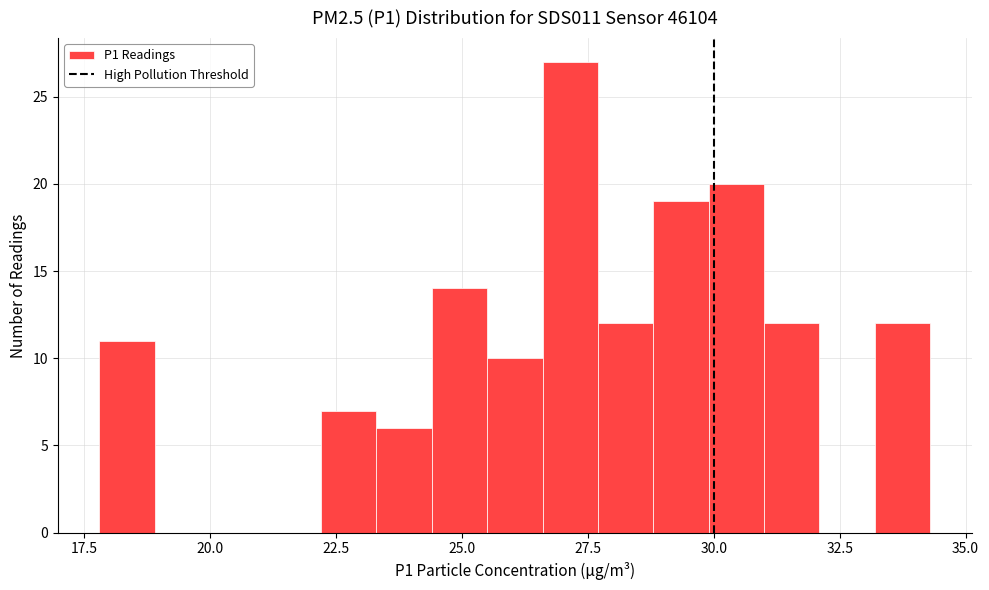

Around what value on the x-axis is the tallest bar? Give the approximate position of its centre, as read against the axis.

27.0